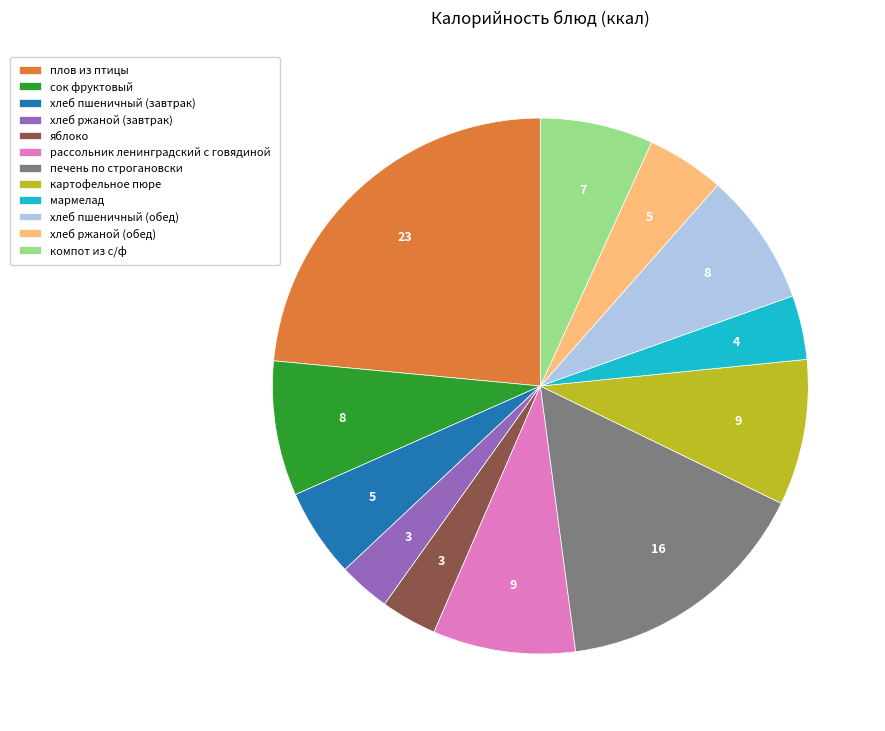

What is the largest slice in the pie chart?

плов из птицы